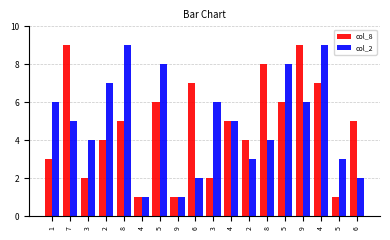

How many series are shown in this chart?

2